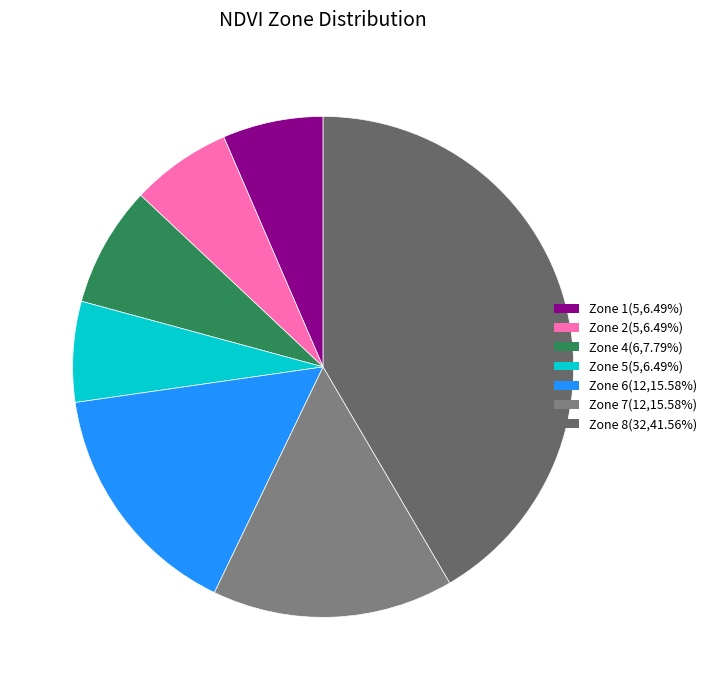

To the nearest percent, what is the difference between the Zone 8 and Zone 4 slice percentages?

34%